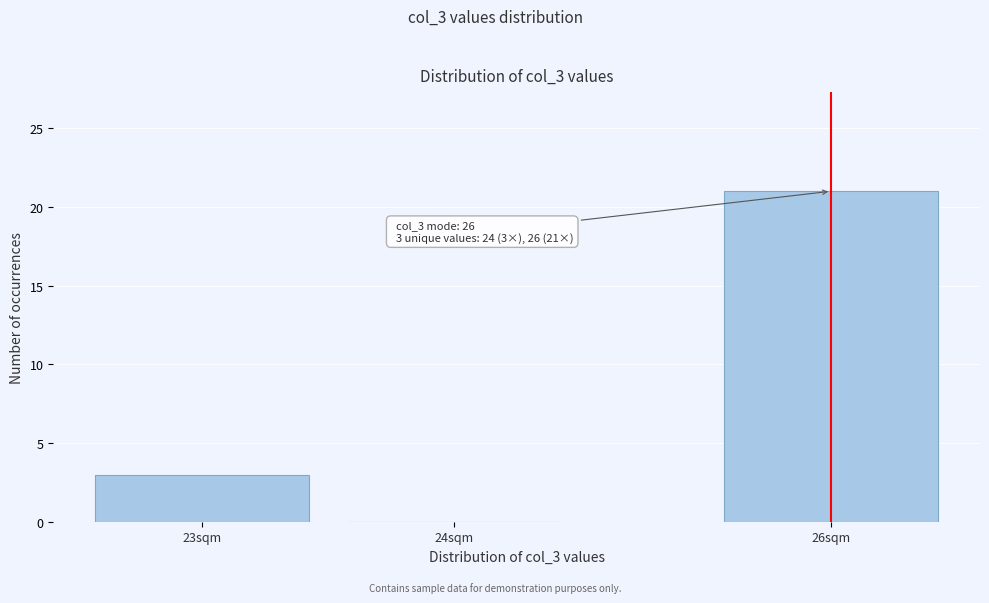

Reading right to left, transcribe all the data shown in this chart.

26sqm=21	24sqm=0	23sqm=3